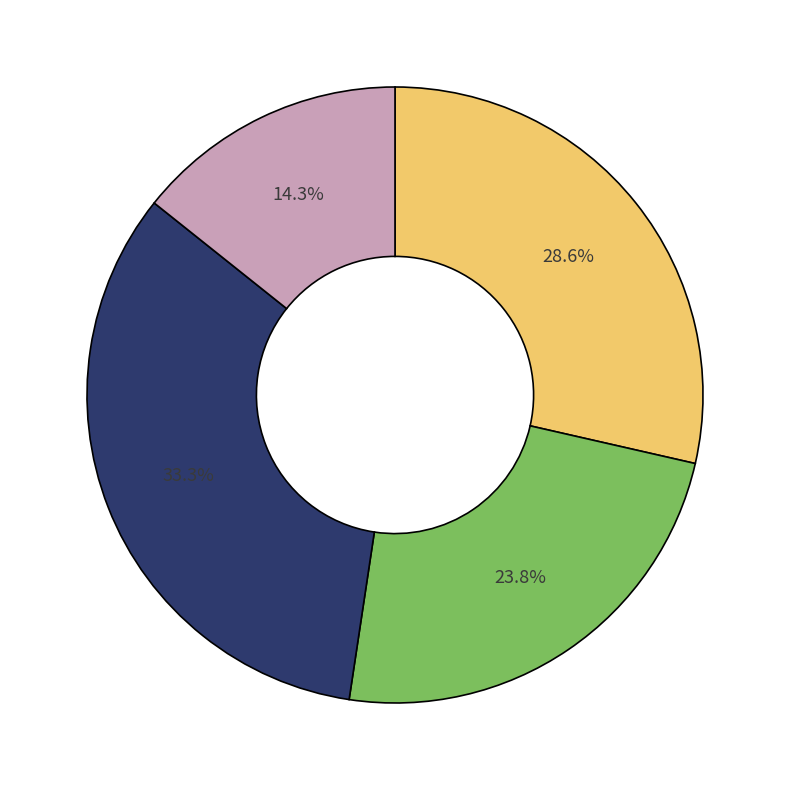

Is there any slice that represents more than half of the pie?

No